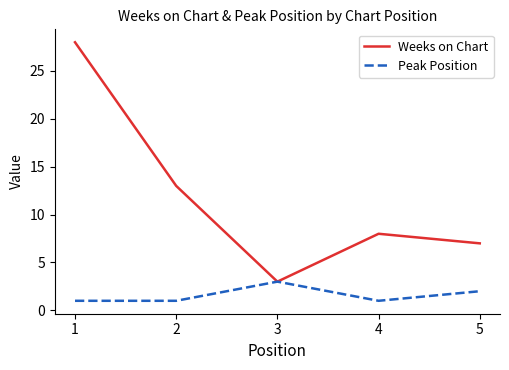

Reading left to right, what are all the values shown in this chart?

Weeks on Chart: 1=28	2=13	3=3	4=8	5=7
Peak Position: 1=1	2=1	3=3	4=1	5=2